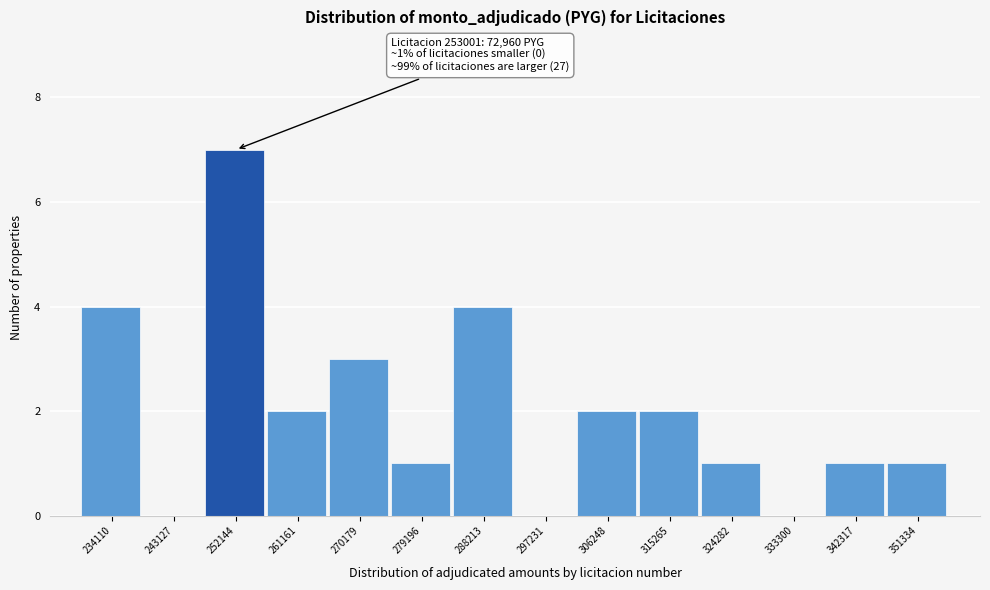

Reading left to right, extract all data points from this chart.

234110=4	243127=0	252144=7	261161=2	270179=3	279196=1	288213=4	297231=0	306248=2	315265=2	324282=1	333300=0	342317=1	351334=1